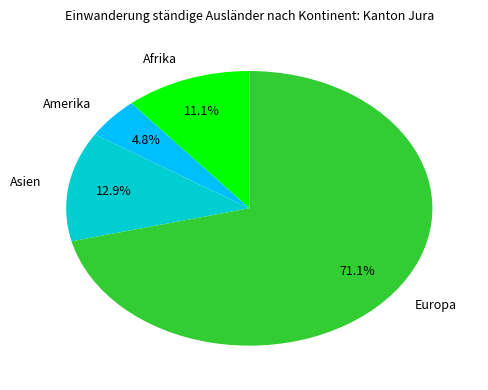

Rank the categories by value from highest to lowest.

Europa, Asien, Afrika, Amerika